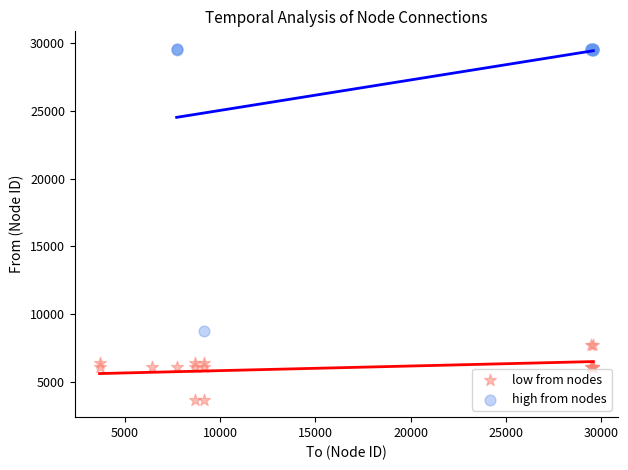

What are all the series names shown in the legend?

low from nodes, high from nodes